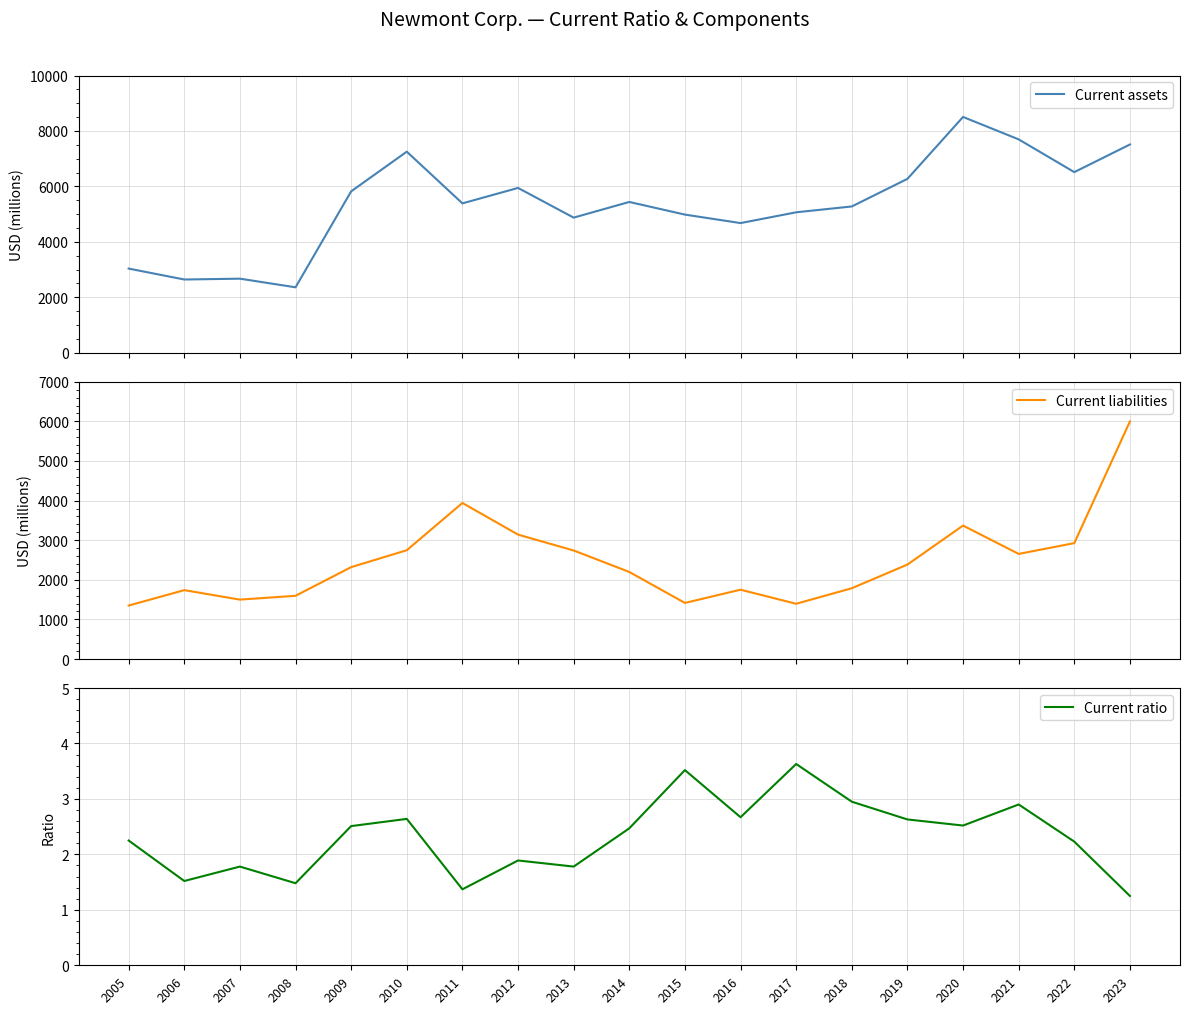

Which series changed the most between 2007 and 2008?

Current assets